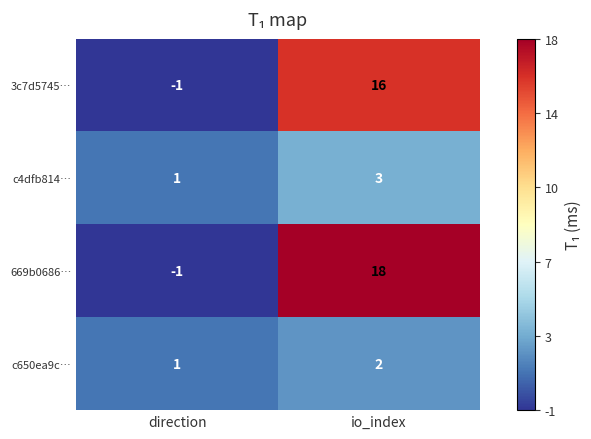

Which series has the largest total across all categories?

669b0686…